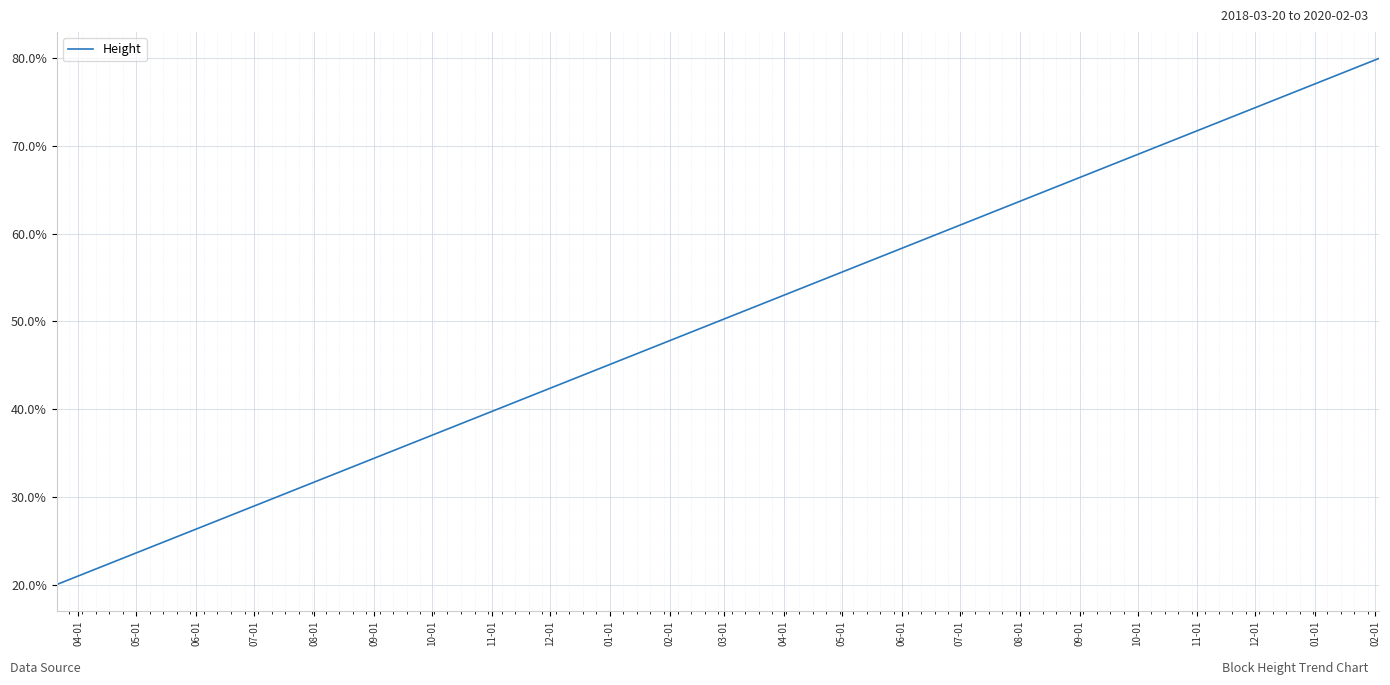

What is the smallest value displayed?

20.0